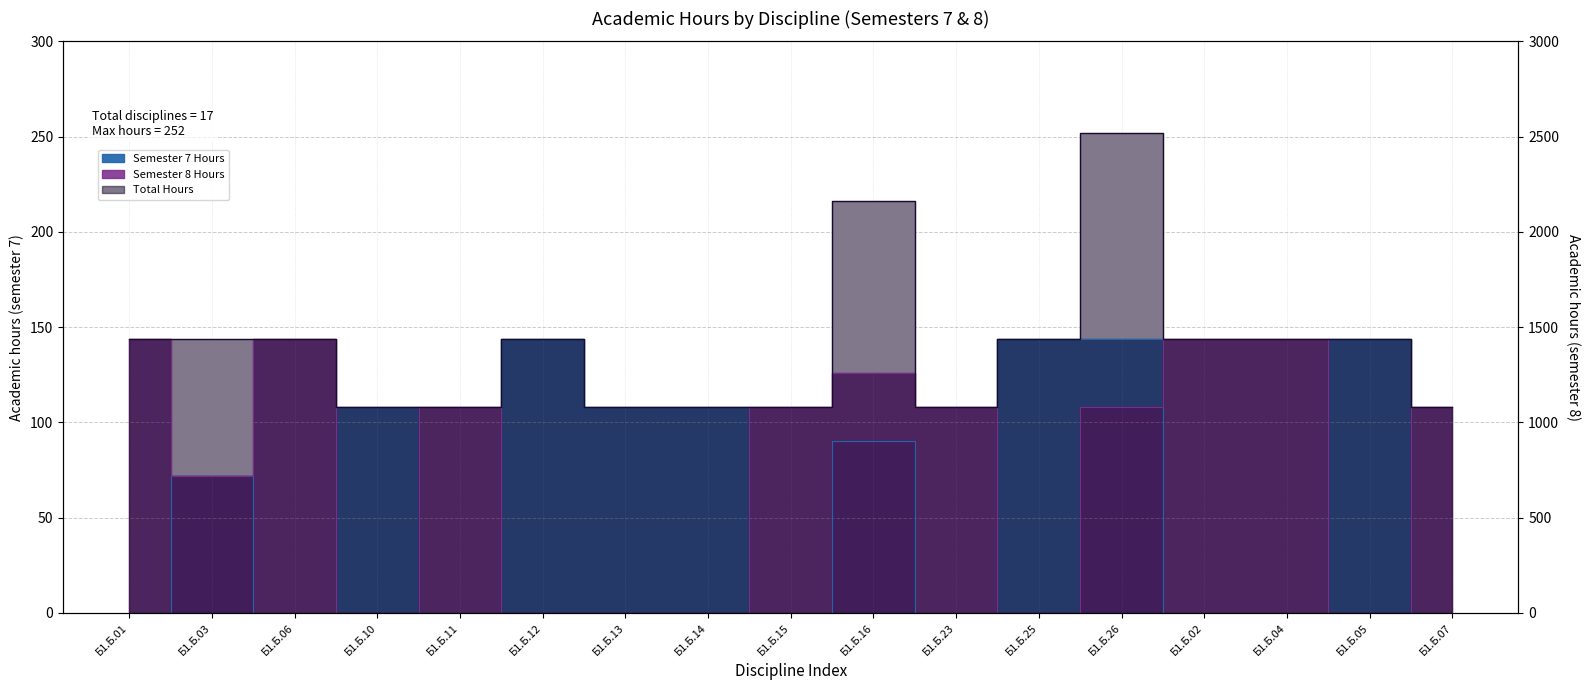

What is the value of the Total_All point at the 10th from the left?

216